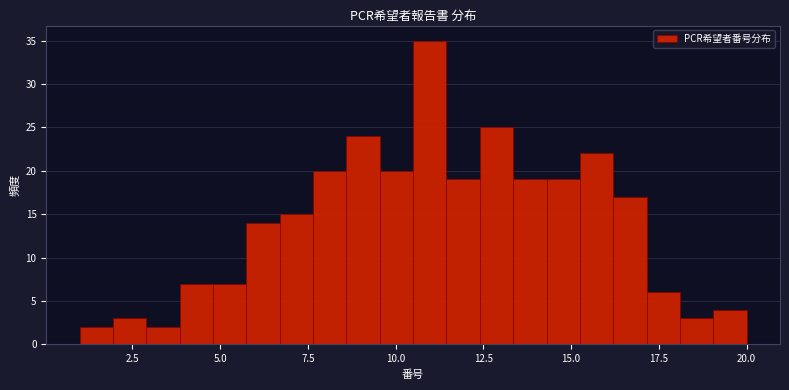

Around what value on the x-axis is the tallest bar? Give the approximate position of its centre, as read against the axis.

11.0